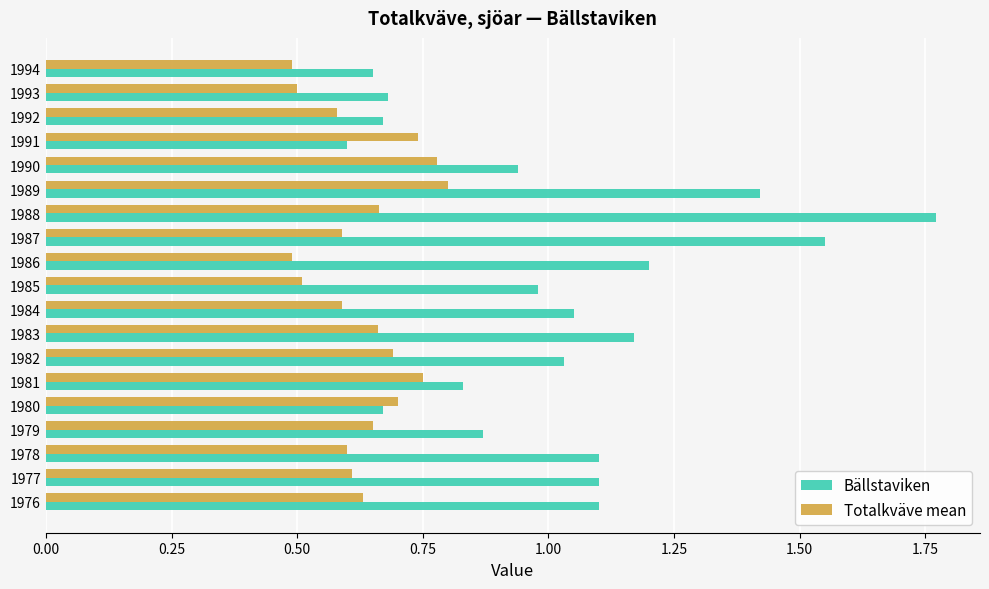

What is the difference between the maximum and minimum values in the Totalkväve mean series?

0.3